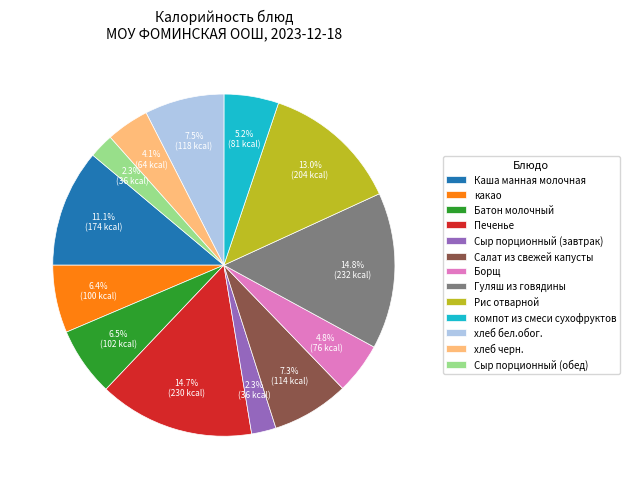

What percentage is the Сыр порционный (обед) slice, to the nearest percent?

2%